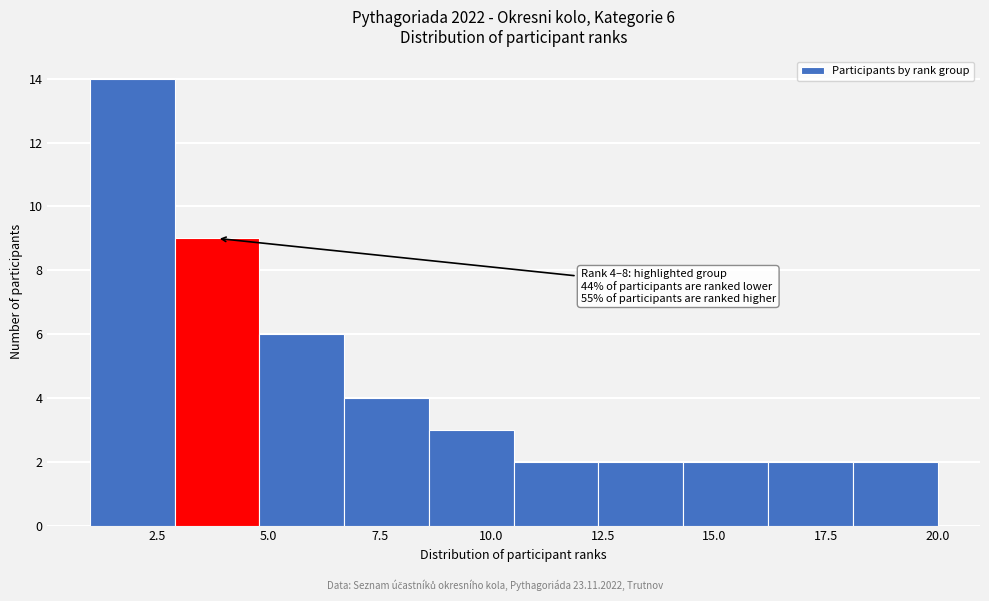

Read against the x-axis, roughly where is the centre of the tallest bar?

2.0